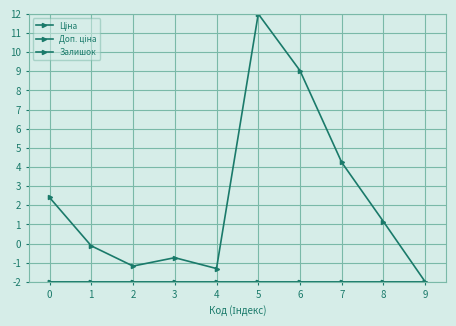

Is this an area chart (filled region under the line)?

No